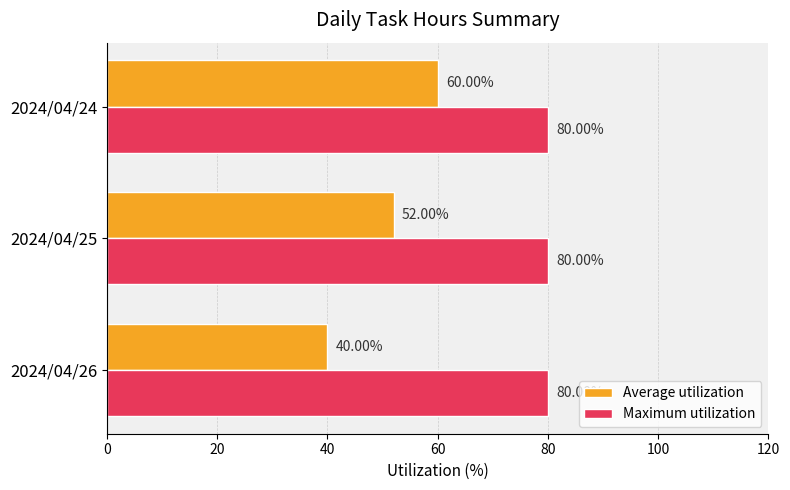

Which series changed the most between 2024/04/25 and 2024/04/24?

Average utilization